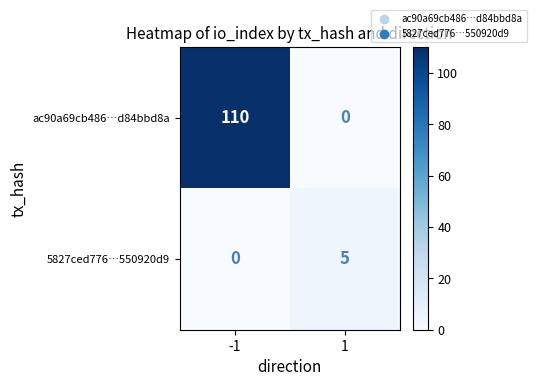

What is the sum of the 5827ced776…550920d9 values at -1 and 1?

5